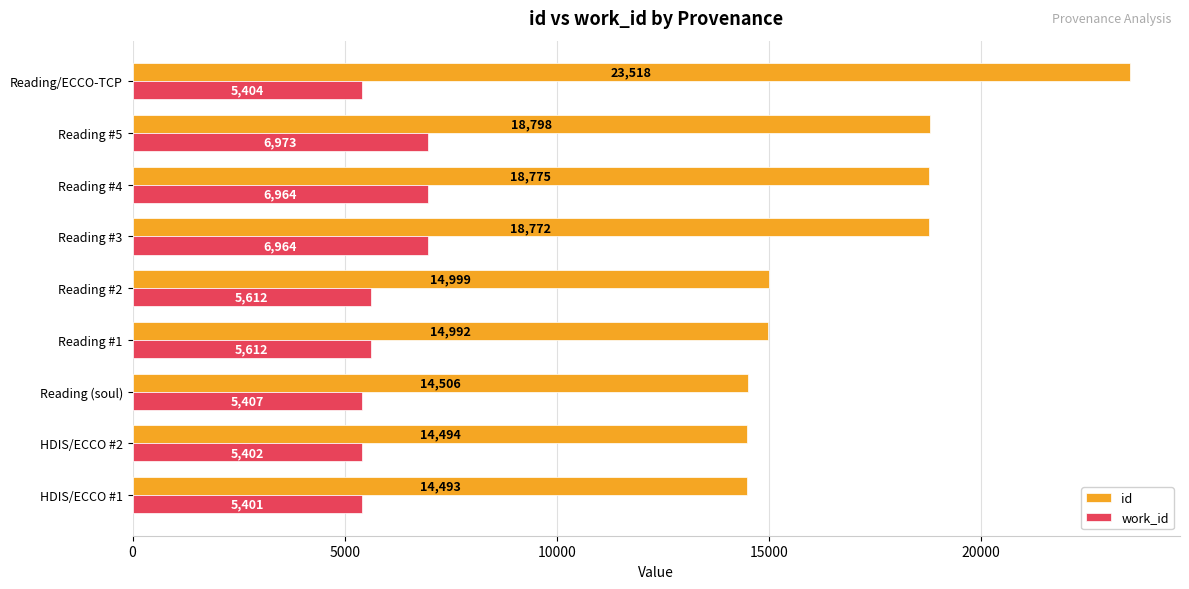

What is the difference between the work_id values at HDIS/ECCO #1 and Reading #5?

1572